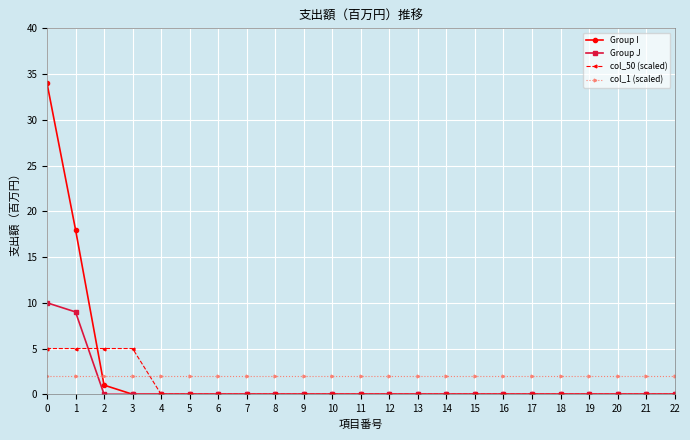

Between 1 and 18, which series saw the biggest shift?

Group I